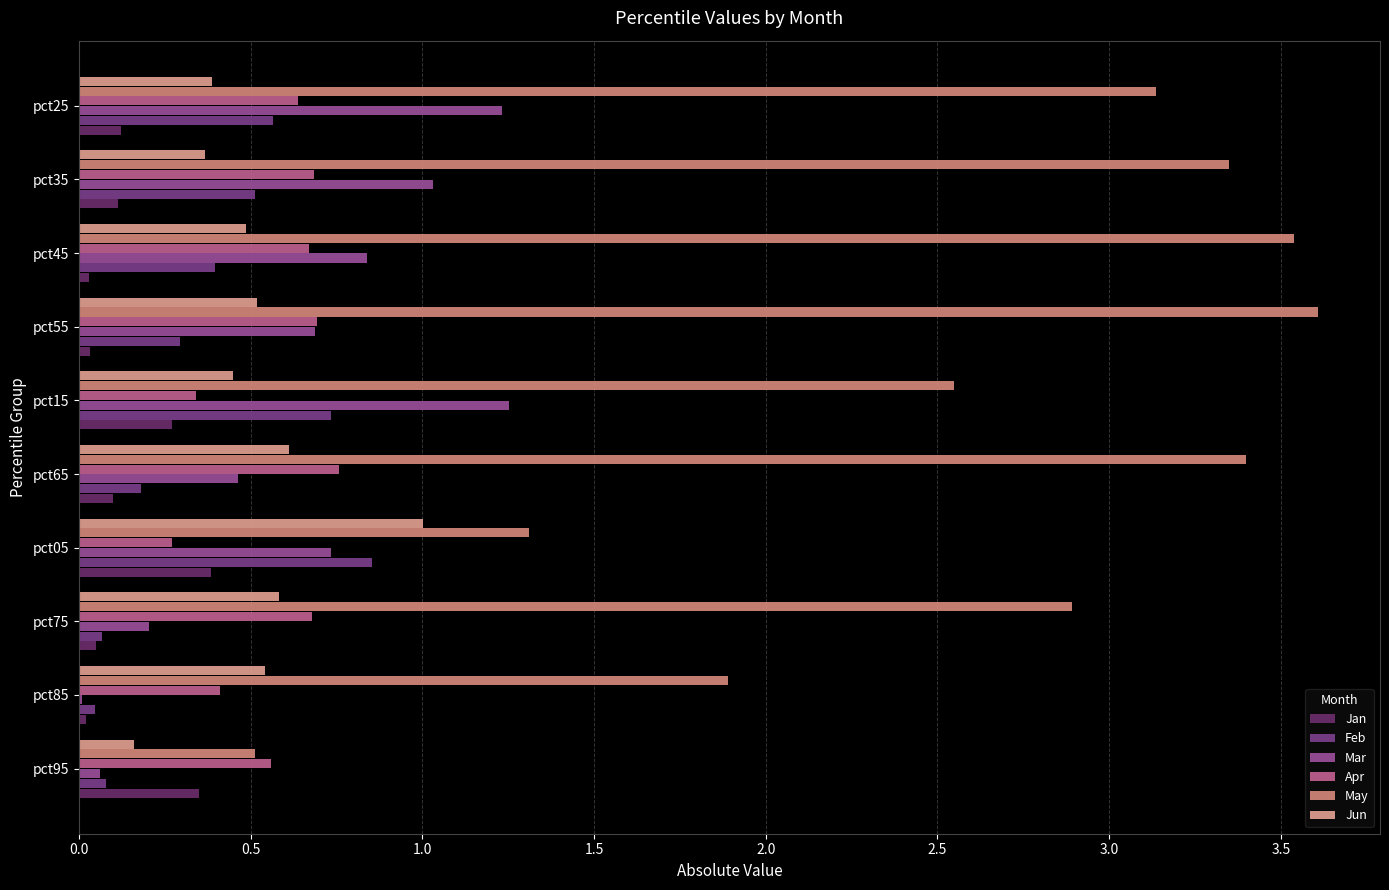

At how many categories does at least one series exceed 0?

10